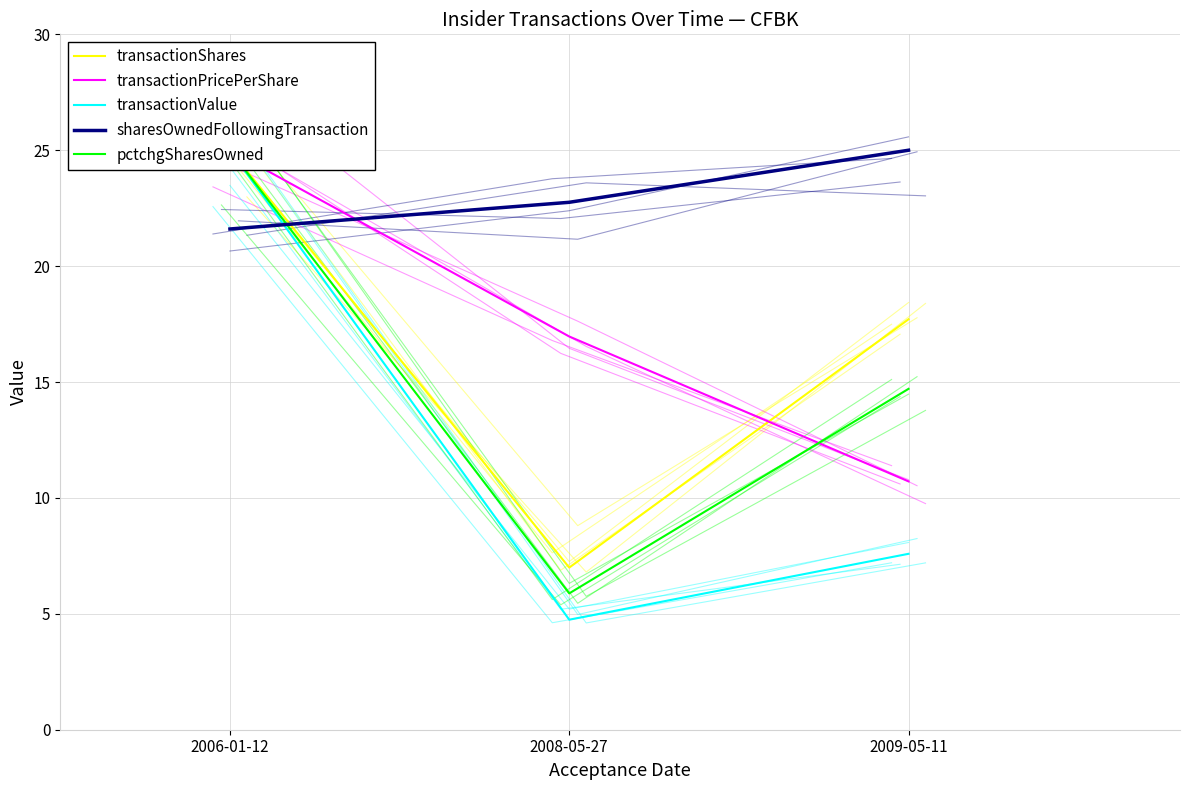

What is the value of the transactionPricePerShare point at the 3rd from the left?

10.7